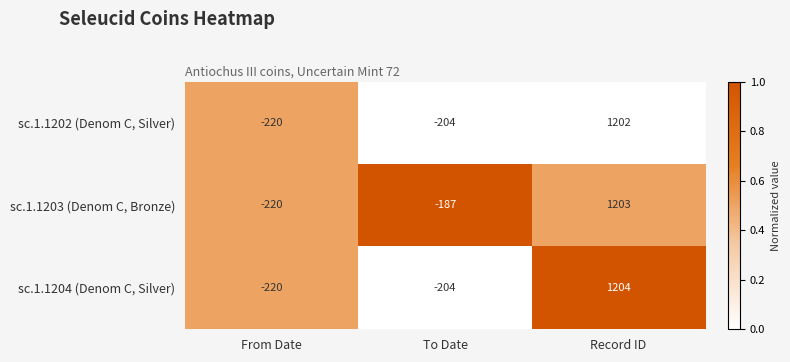

List the labels in order of sc.1.1203 (Denom C, Bronze) value, largest first.

Record ID, To Date, From Date